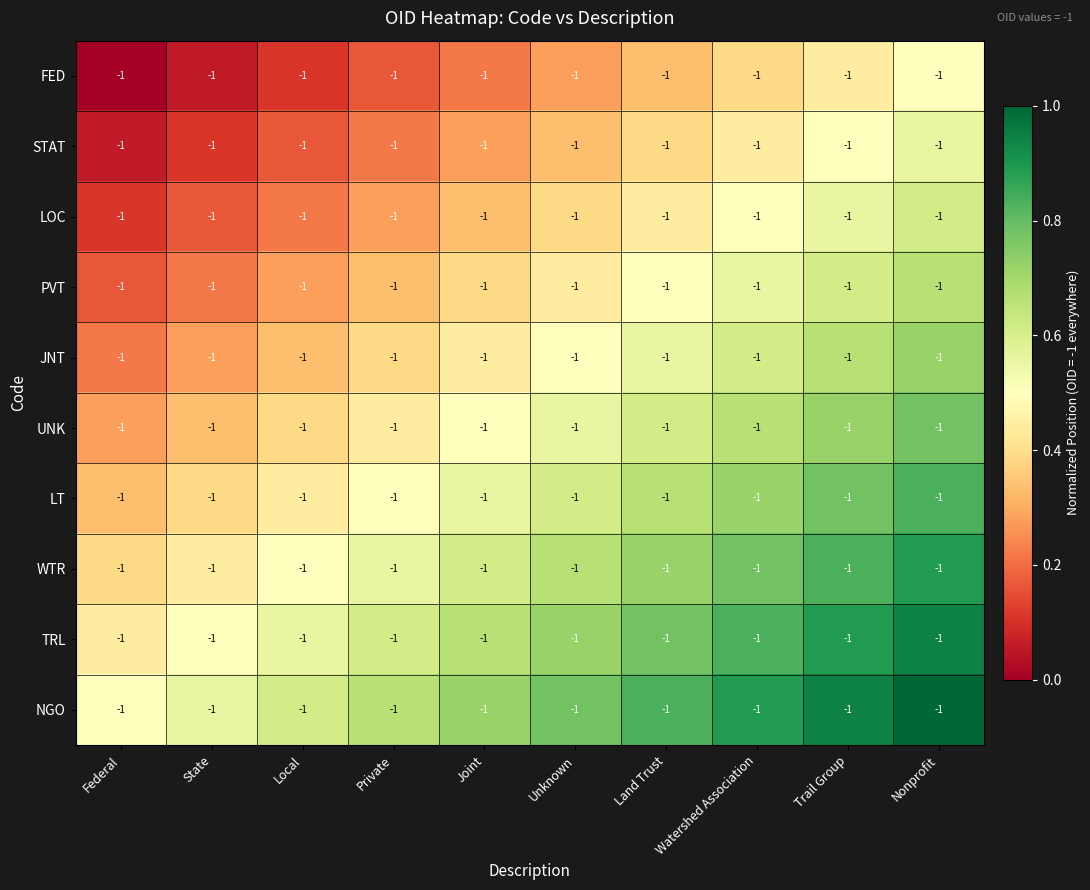

Rank the series by their maximum value, from highest to lowest.

NGO, TRL, WTR, LT, UNK, JNT, PVT, LOC, STAT, FED